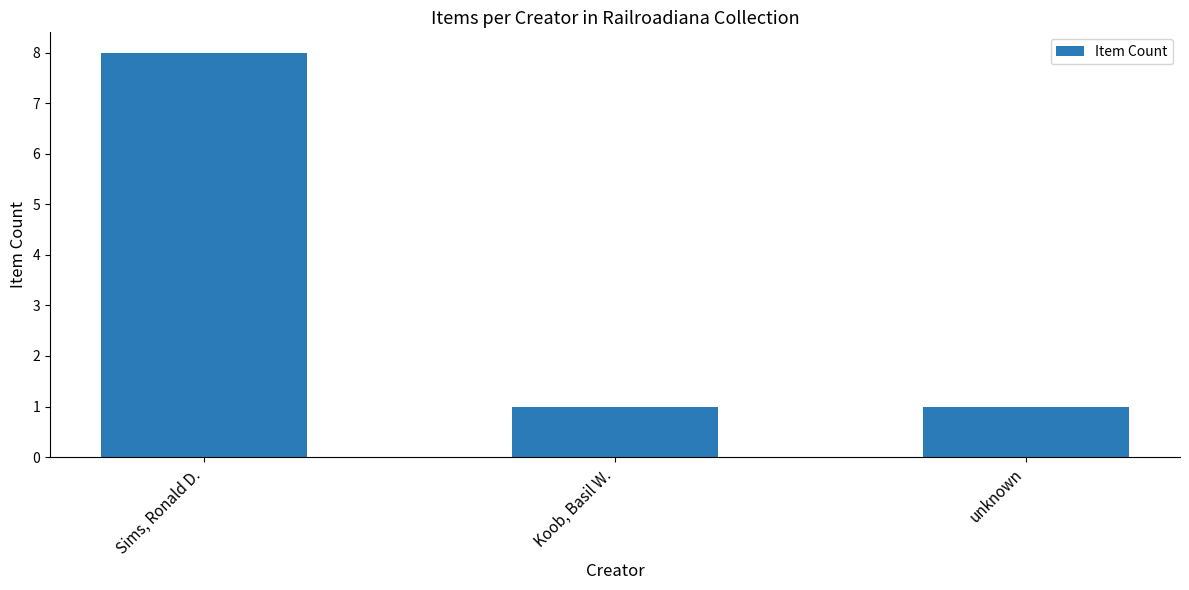

What is the label of the 3rd bar from the right?

Sims, Ronald D.